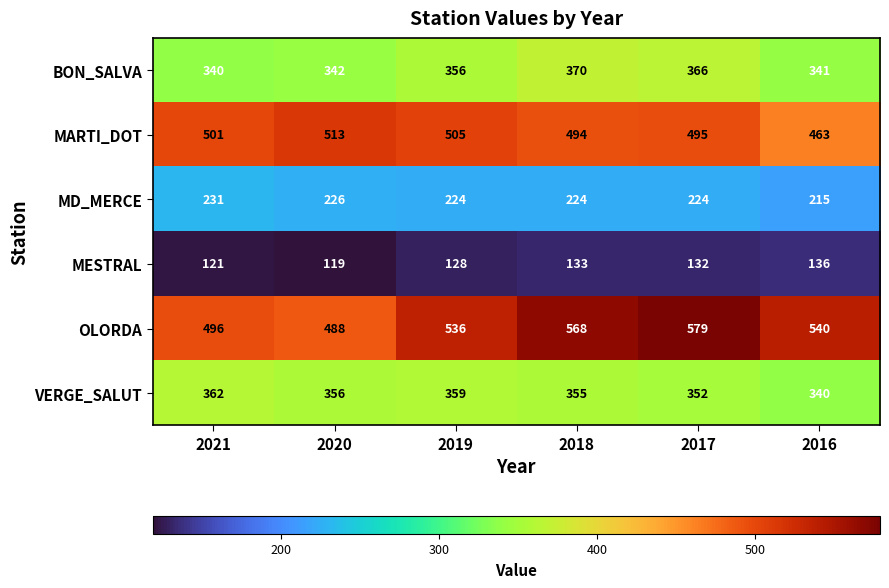

List the labels in order of BON_SALVA value, largest first.

2018, 2017, 2019, 2020, 2016, 2021